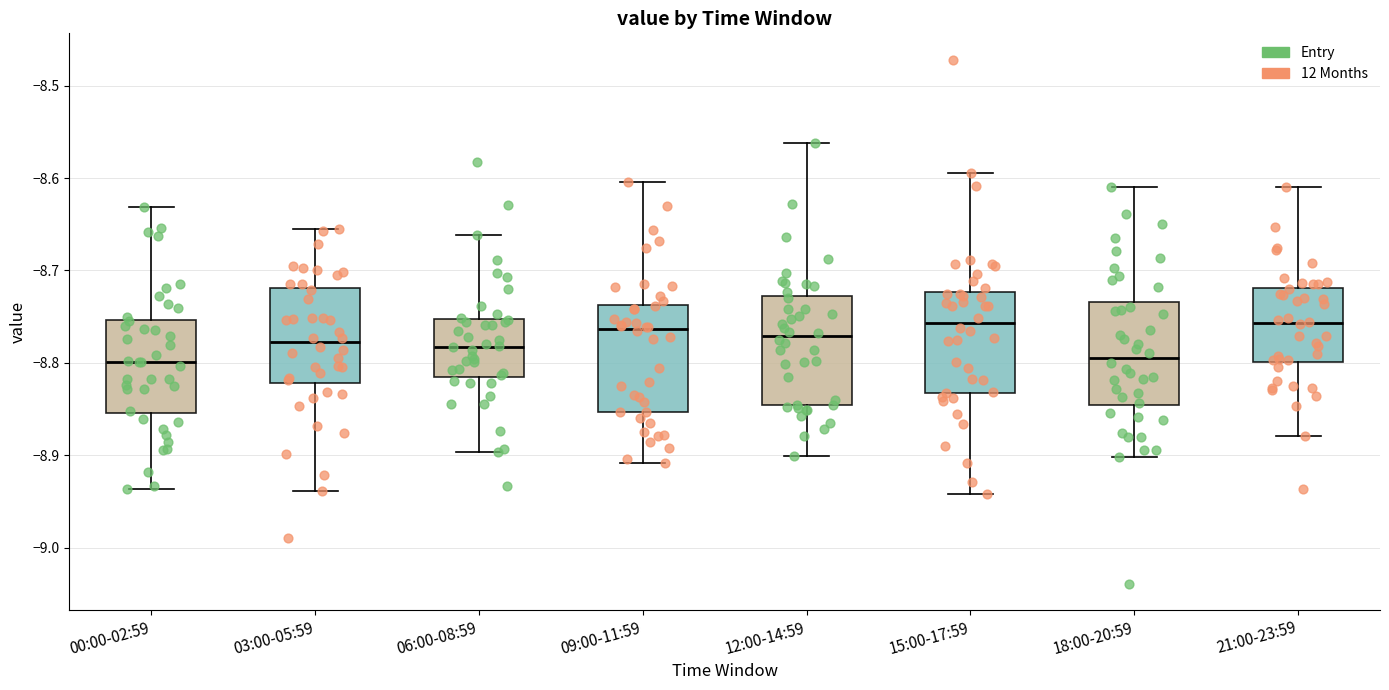

Reading left to right, read every box against the y-axis: the position of its median line, the range the box covers, and the ends of its whiskers. The values are not printed on the chart, so give them approximately, as read against the axis.

00:00-02:59: median -8.80, box -8.85 to -8.75, whiskers -8.94 to -8.63
03:00-05:59: median -8.78, box -8.82 to -8.72, whiskers -8.94 to -8.65
06:00-08:59: median -8.78, box -8.82 to -8.75, whiskers -8.90 to -8.66
09:00-11:59: median -8.76, box -8.85 to -8.74, whiskers -8.91 to -8.60
12:00-14:59: median -8.77, box -8.85 to -8.73, whiskers -8.90 to -8.56
15:00-17:59: median -8.76, box -8.83 to -8.72, whiskers -8.94 to -8.59
18:00-20:59: median -8.79, box -8.85 to -8.73, whiskers -8.90 to -8.61
21:00-23:59: median -8.76, box -8.80 to -8.72, whiskers -8.88 to -8.61